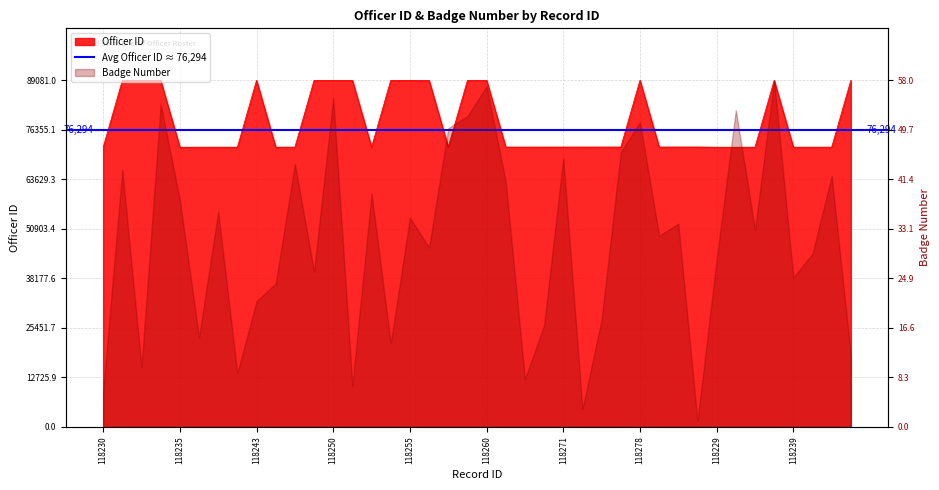

How many data points does each series have?

40